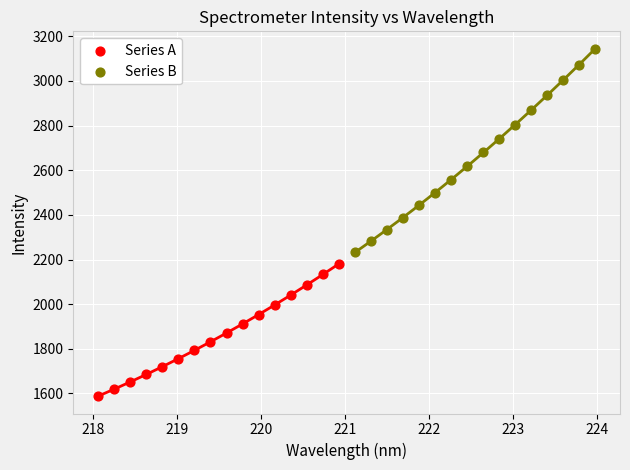

Which series contains the highest Y value?

Series B